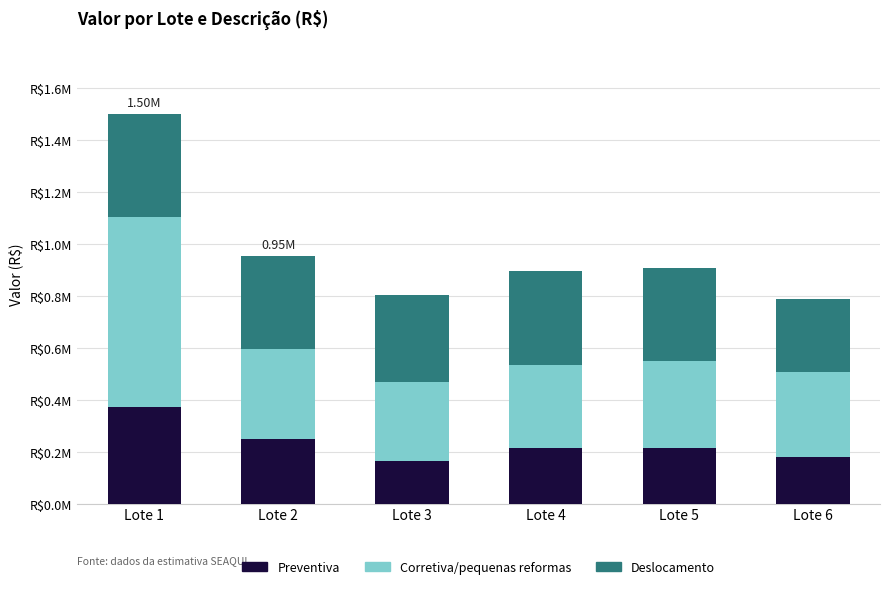

At which label does Preventiva first exceed 215004?

Lote 1